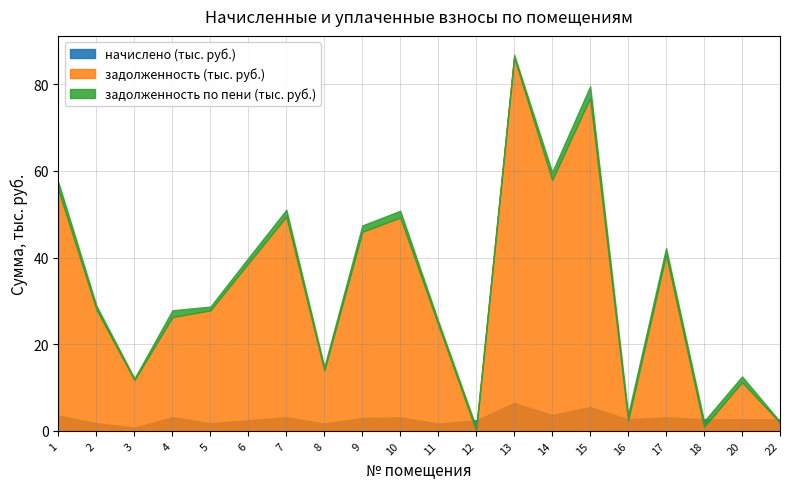

What are all the series names shown in the legend?

задолженность, задолженность (пени), начислено